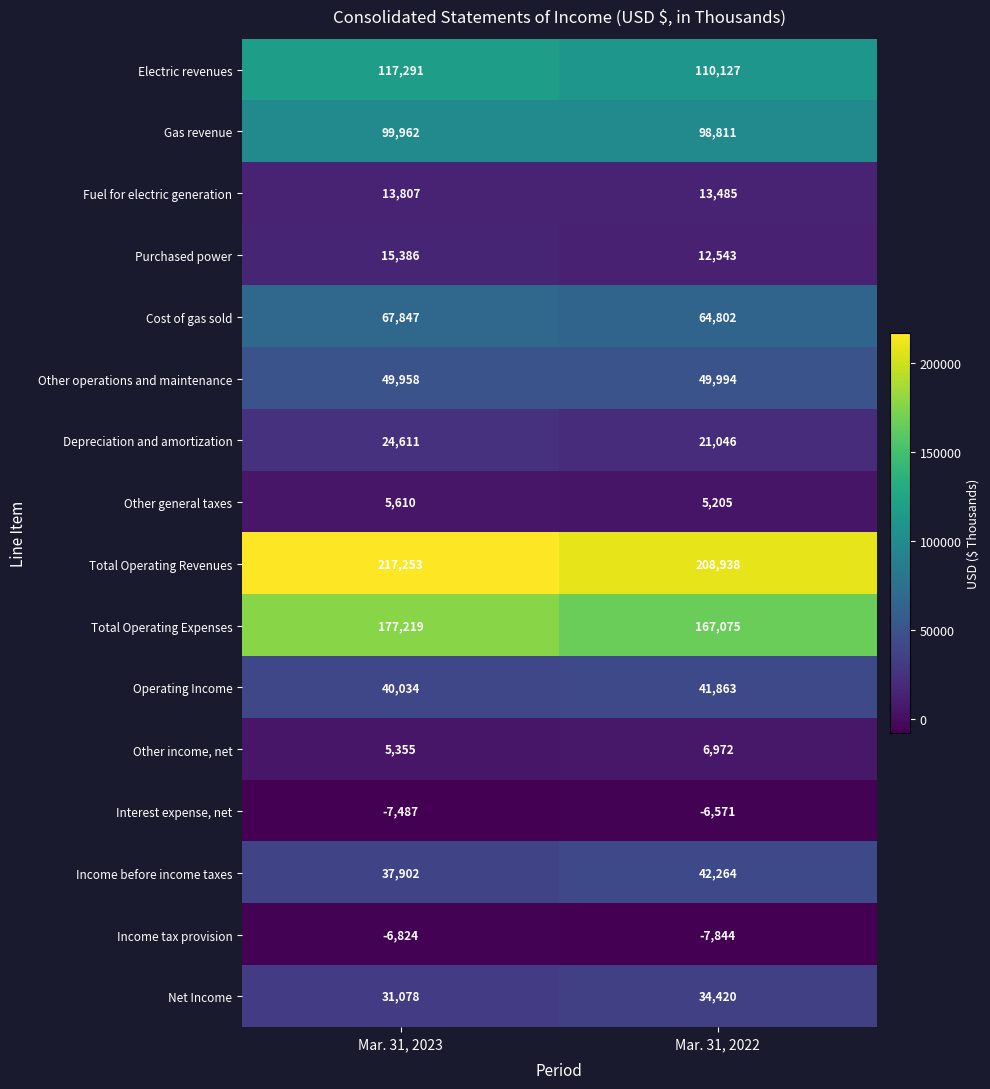

True or false: Operating Income has a value of 41863 at Mar. 31, 2022.

True